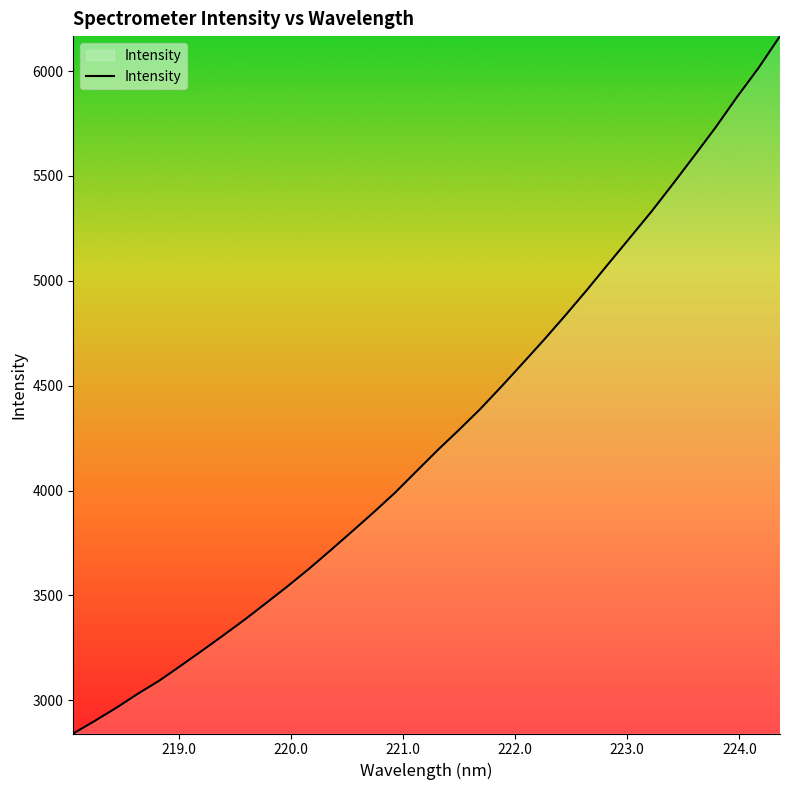

What is the maximum value shown in the chart?

6166.6